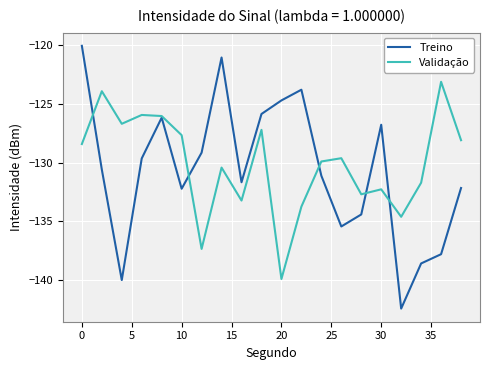

What is the minimum value shown in the chart?

-142.4